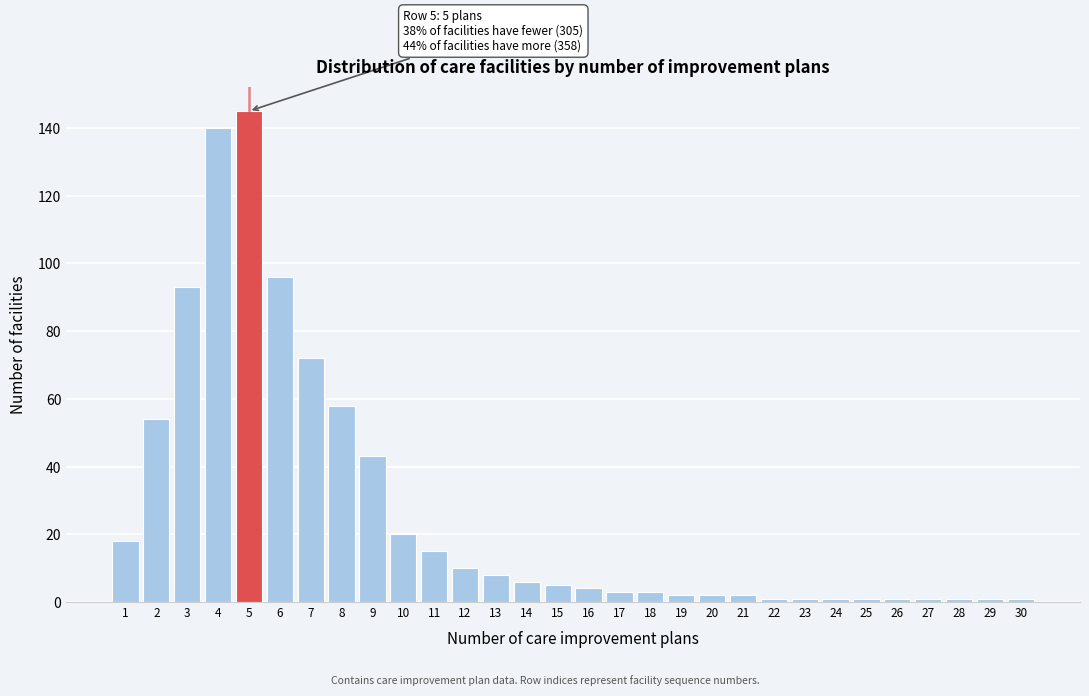

Reading left to right, transcribe all the data shown in this chart.

18	54	93	140	145	96	72	58	43	20	15	10	8	6	5	4	3	3	2	2	2	1	1	1	1	1	1	1	1	1